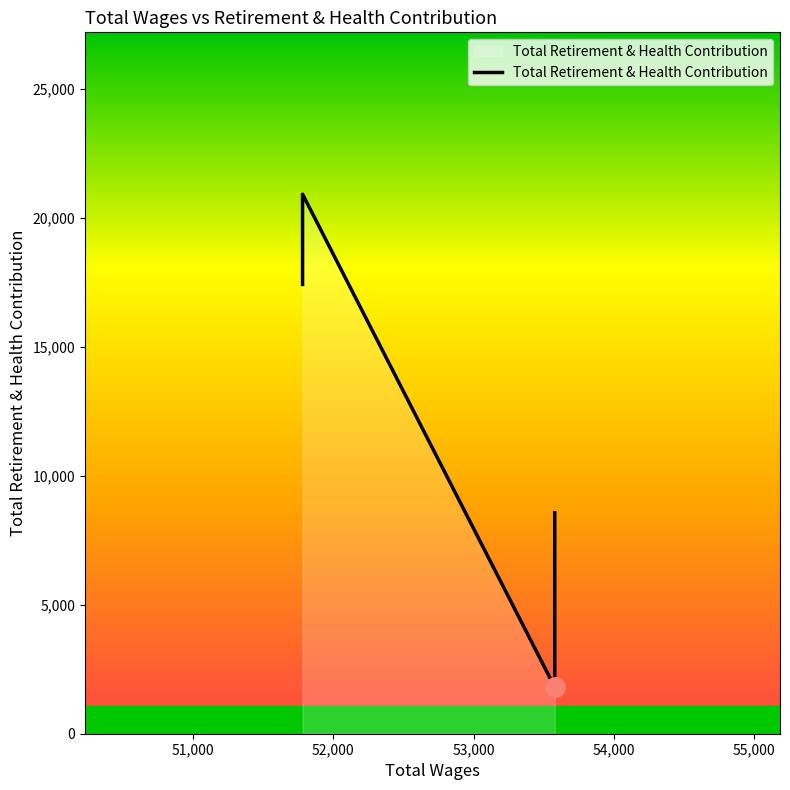

Does the chart display data point markers on the line(s)?

No